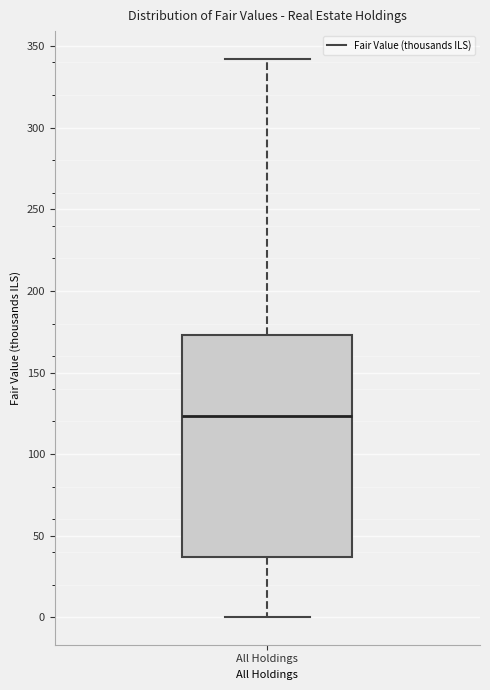

Transcribe this box plot: give where the median line is, the range the box spans, and where the two whiskers end, as read against the y-axis. The values are not printed on the chart, so give them approximately, as read against the axis.

median 125, box 35 to 175, whiskers 0 to 340